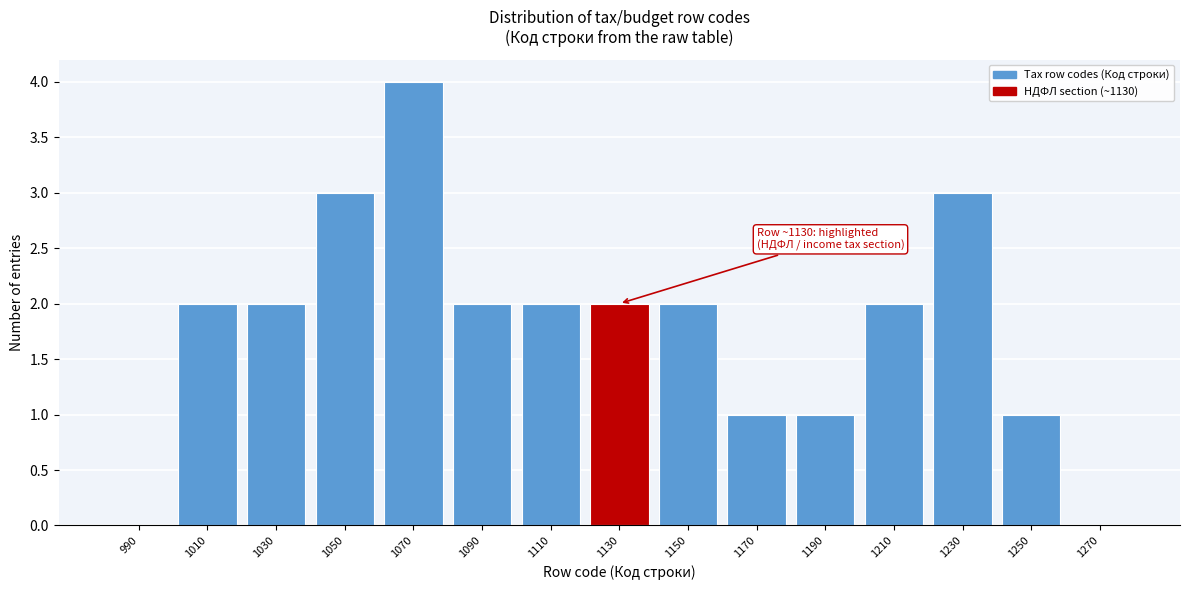

Reading left to right, list all the values displayed in this chart.

990=0	1010=2	1030=2	1050=3	1070=4	1090=2	1110=2	1130=2	1150=2	1170=1	1190=1	1210=2	1230=3	1250=1	1270=0